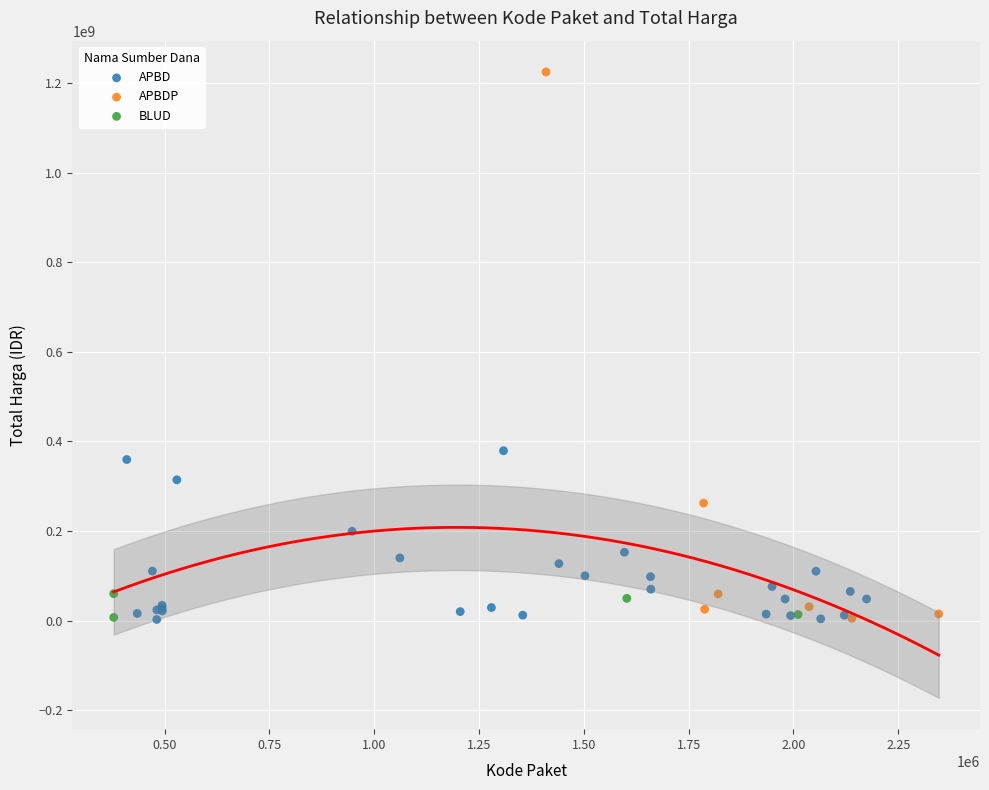

Which series contains the highest Y value?

APBDP